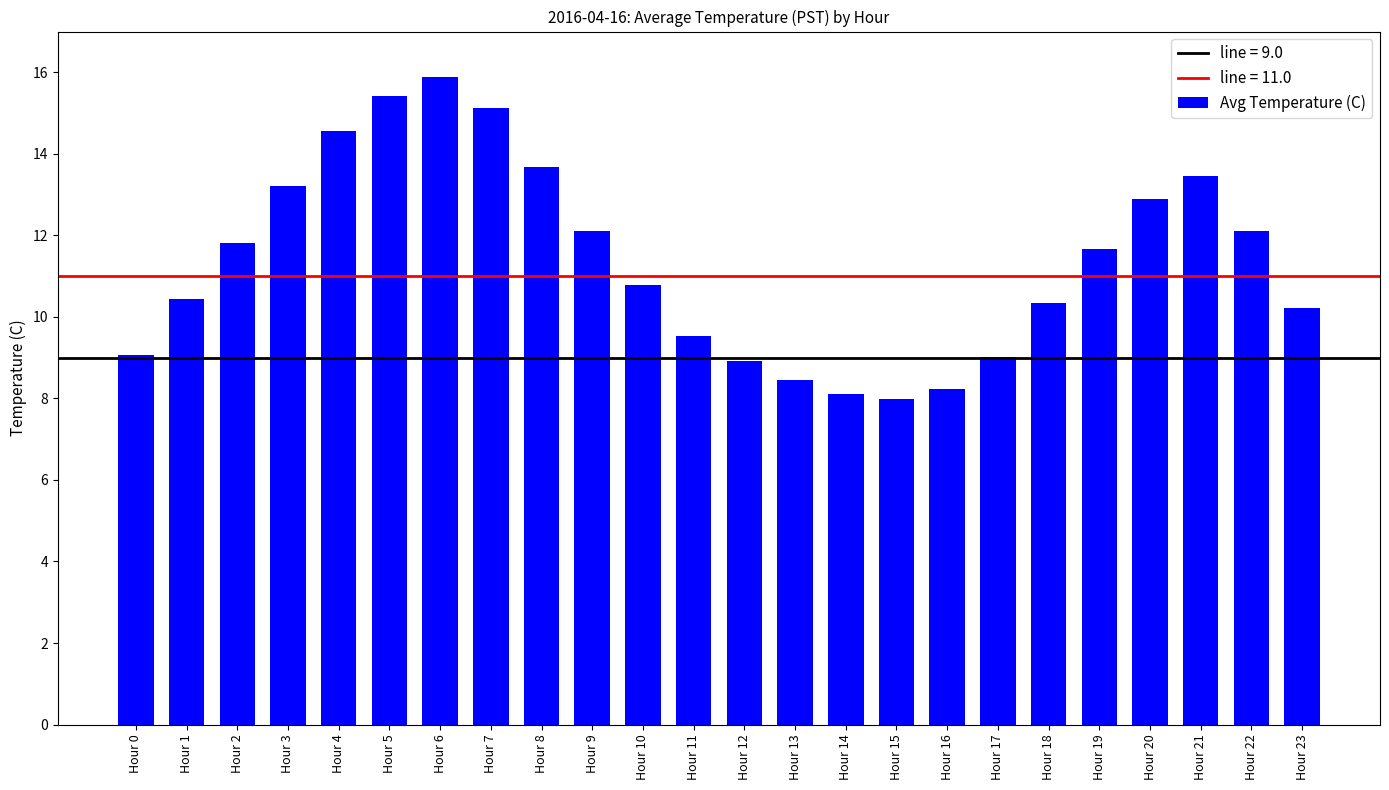

Is it true that the value at Hour 7 is 15.1?

True